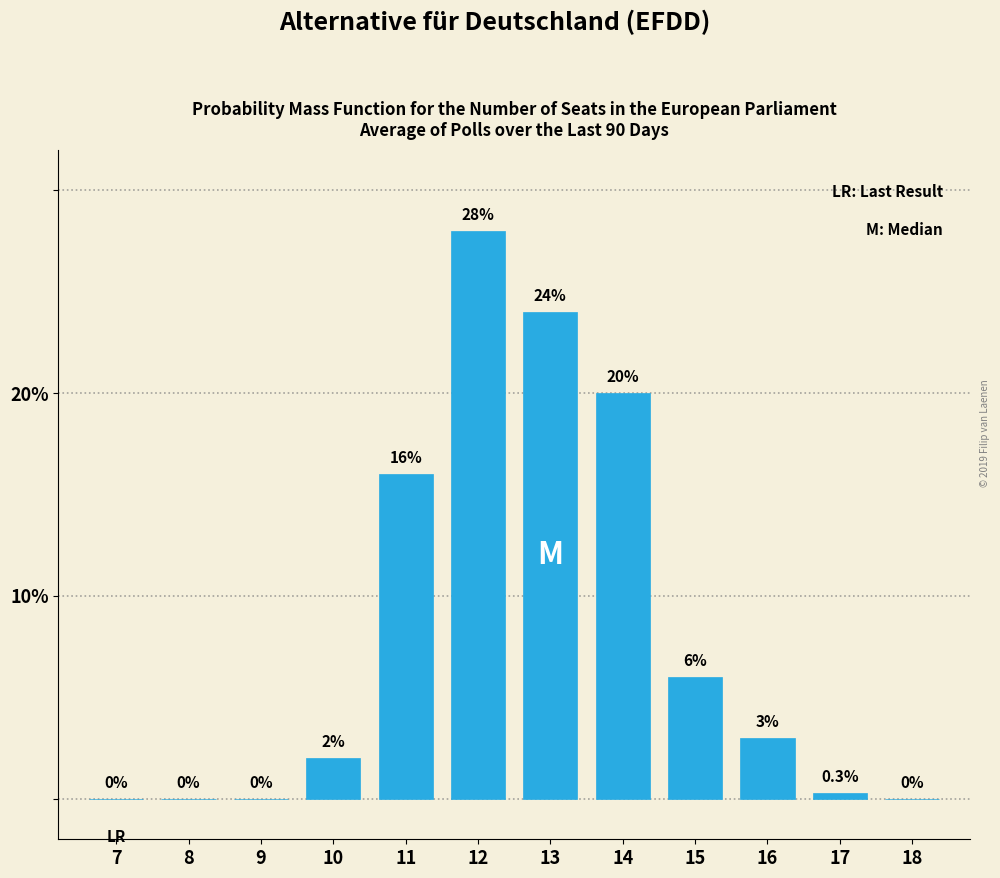

Reading left to right, transcribe all the data shown in this chart.

7=0.0	8=0.0	9=0.0	10=2.0	11=16.0	12=28.0	13=24.0	14=20.0	15=6.0	16=3.0	17=0.3	18=0.0